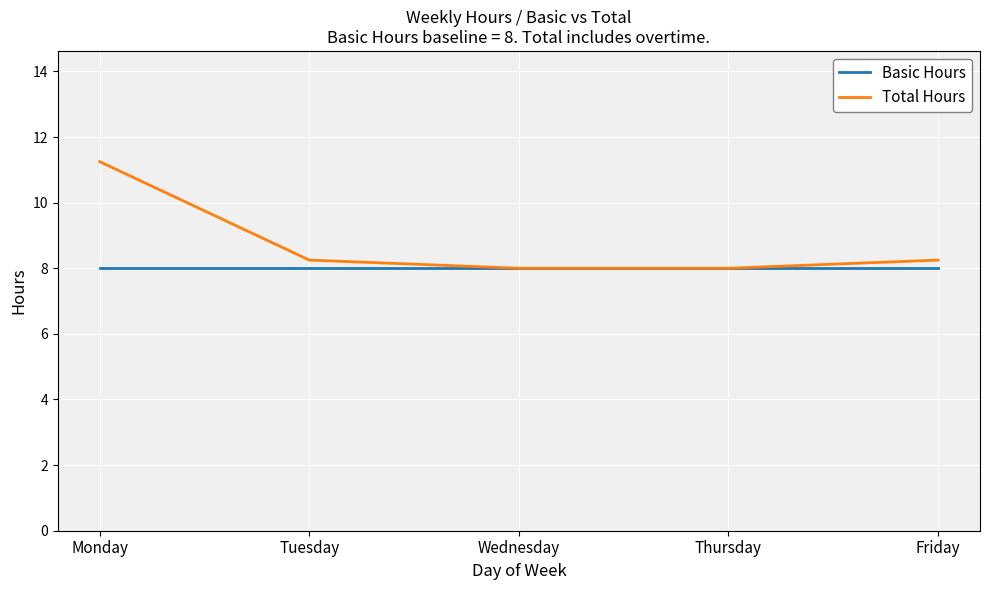

Rank the series by their average value, from lowest to highest.

Basic Hours, Total Hours